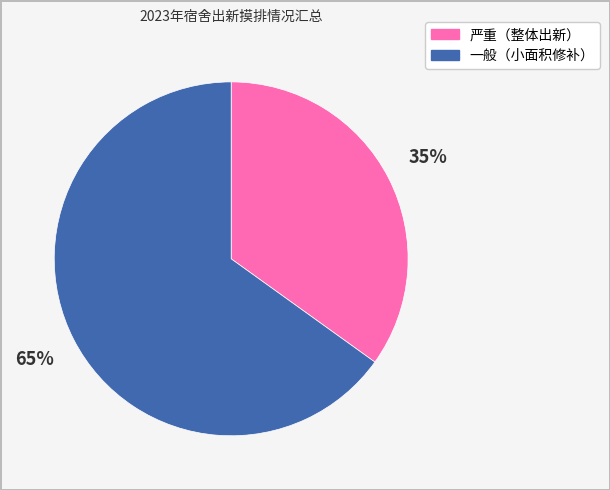

Which category accounts for the majority?

一般（小面积修补）